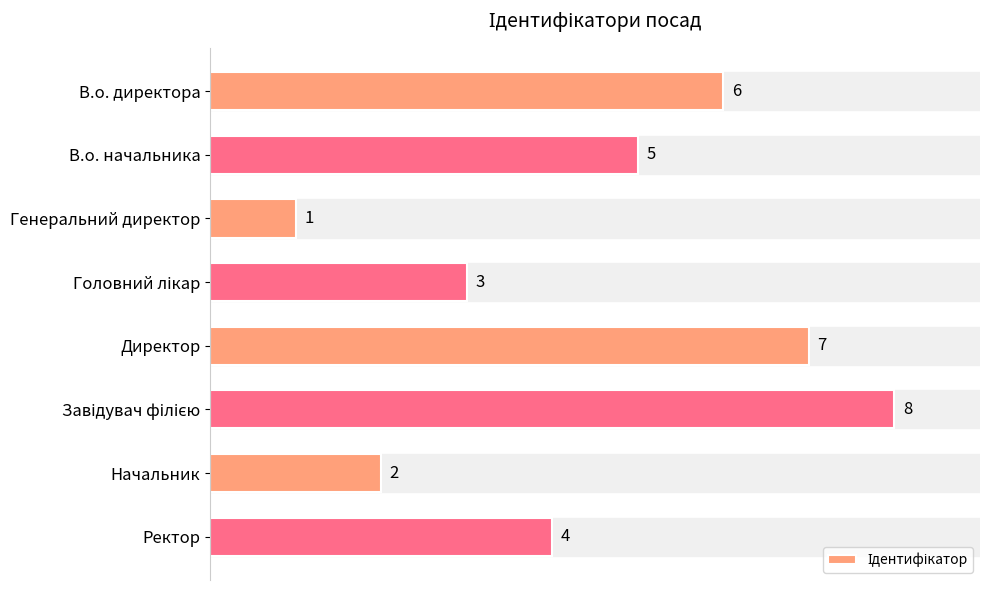

Where is the data nearest to the value 4?

Ректор